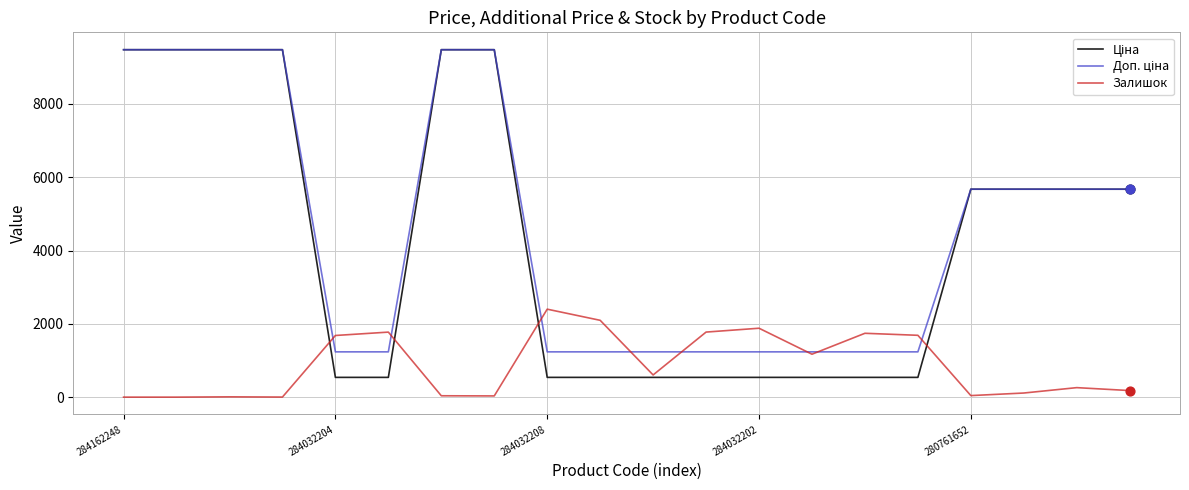

What is the greatest value displayed?

9480.1